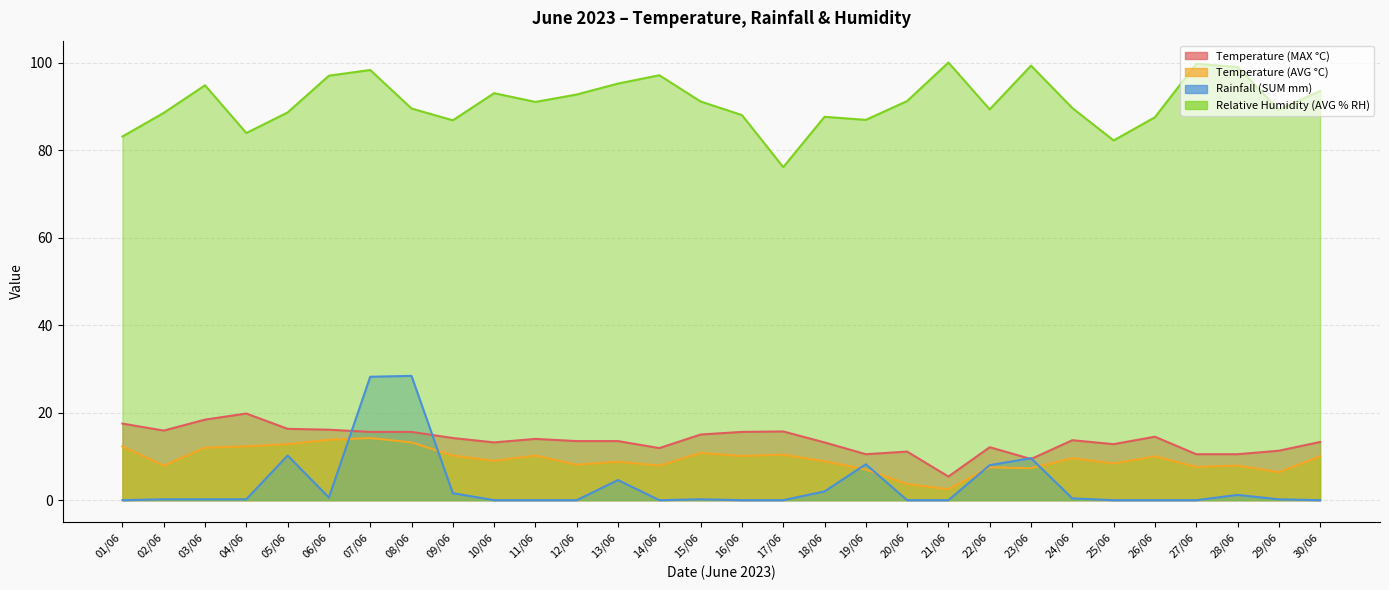

Is the value of Rainfall (SUM mm) at 16/06 greater than the value of Temperature (AVG °C) at 17/06?

No